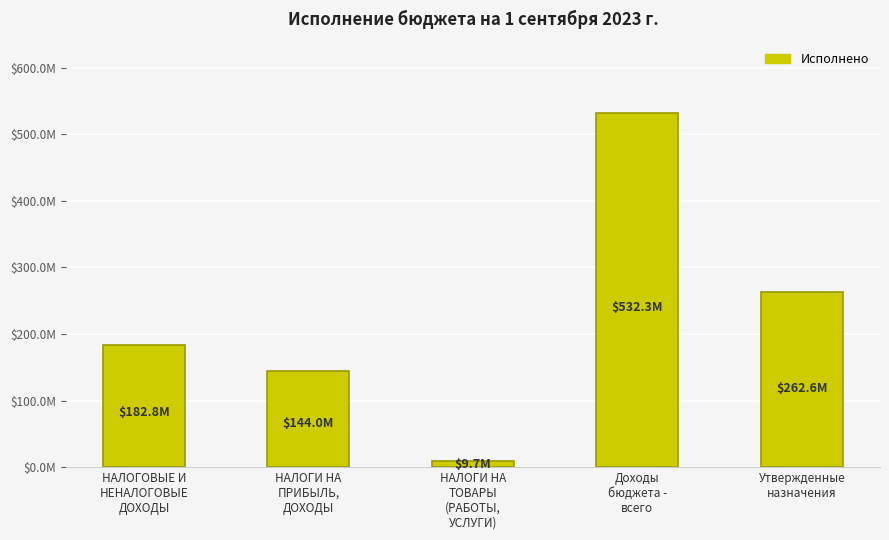

What is the label of the 4th bar from the left?

Доходы
бюджета -
всего